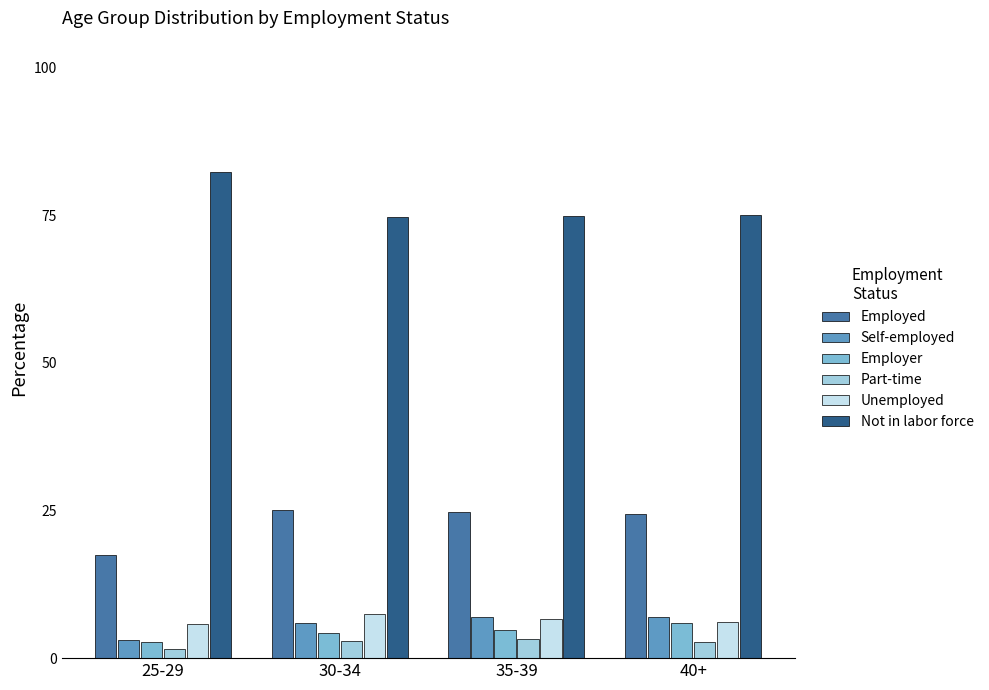

What is the value of the Unemployed bar at the 3rd from the left?

6.7